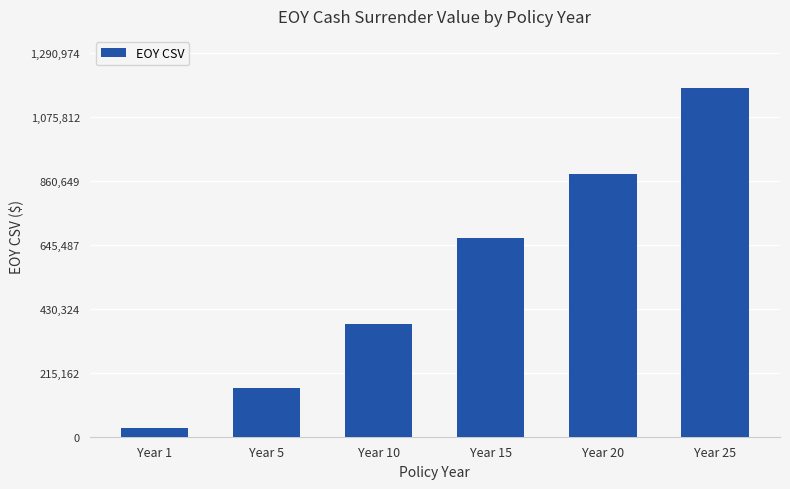

How many series are shown in this chart?

1